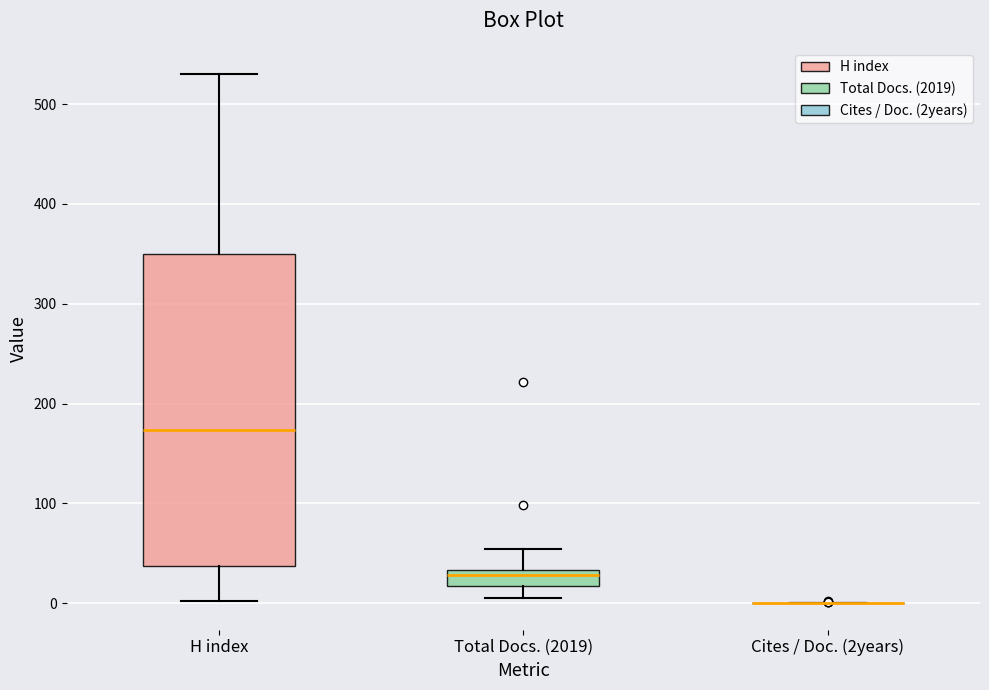

Where does the upper whisker of the box for Total Docs. (2019) end on the y-axis? The values are not printed on the chart, so give them approximately, as read against the axis.

50